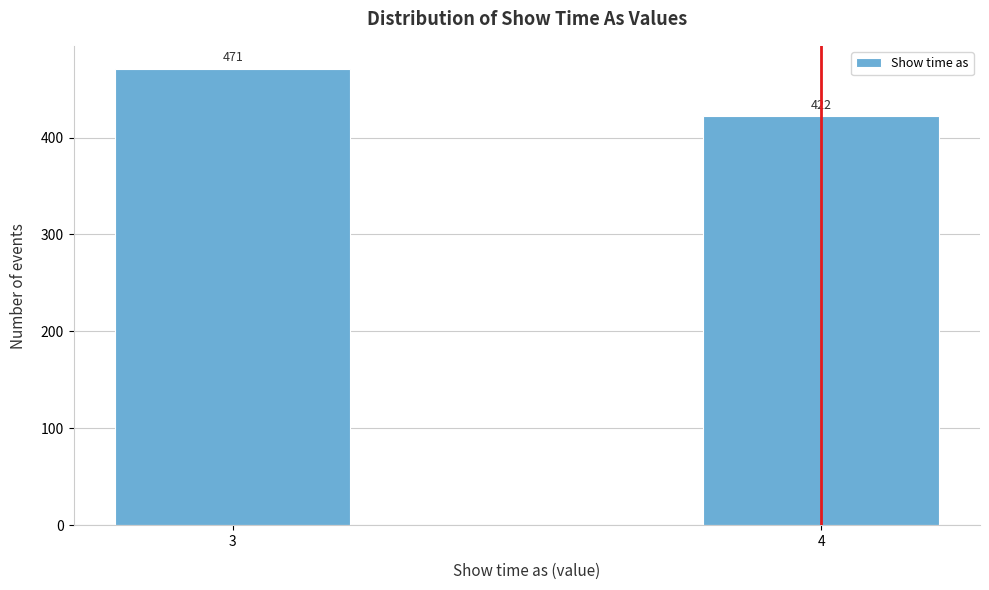

Reading left to right, what are all the values shown in this chart?

471	422